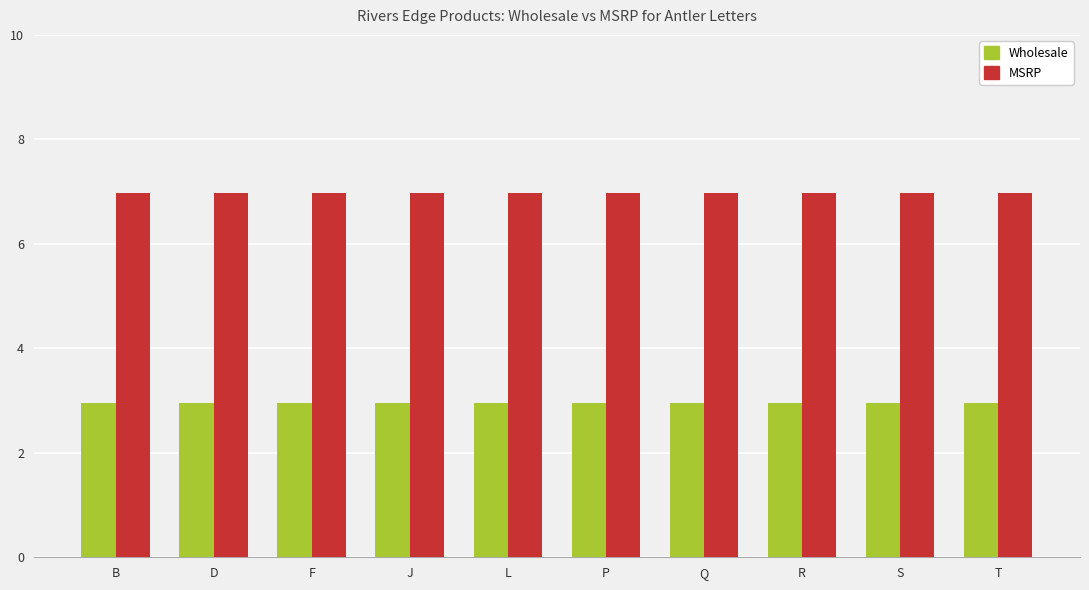

Rank the series by their maximum value, from highest to lowest.

MSRP, Wholesale